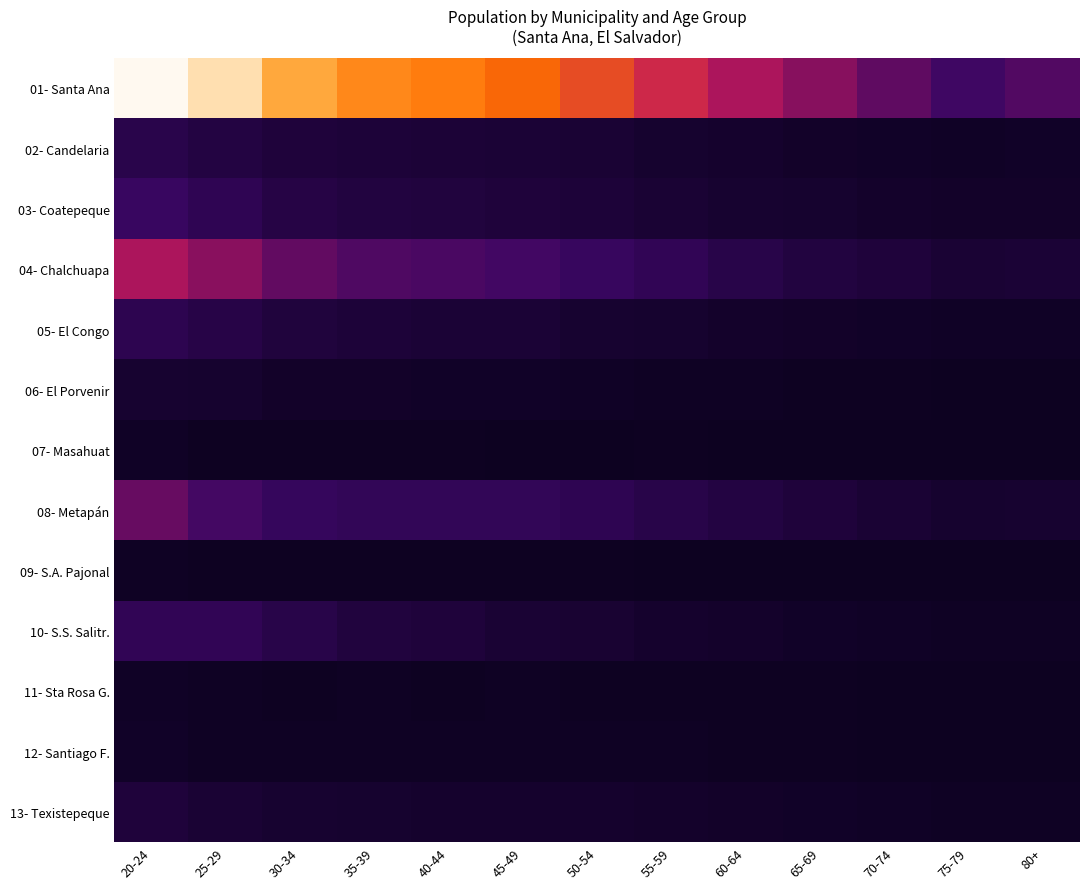

Which has a higher value, 80+ or 75-79?

80+